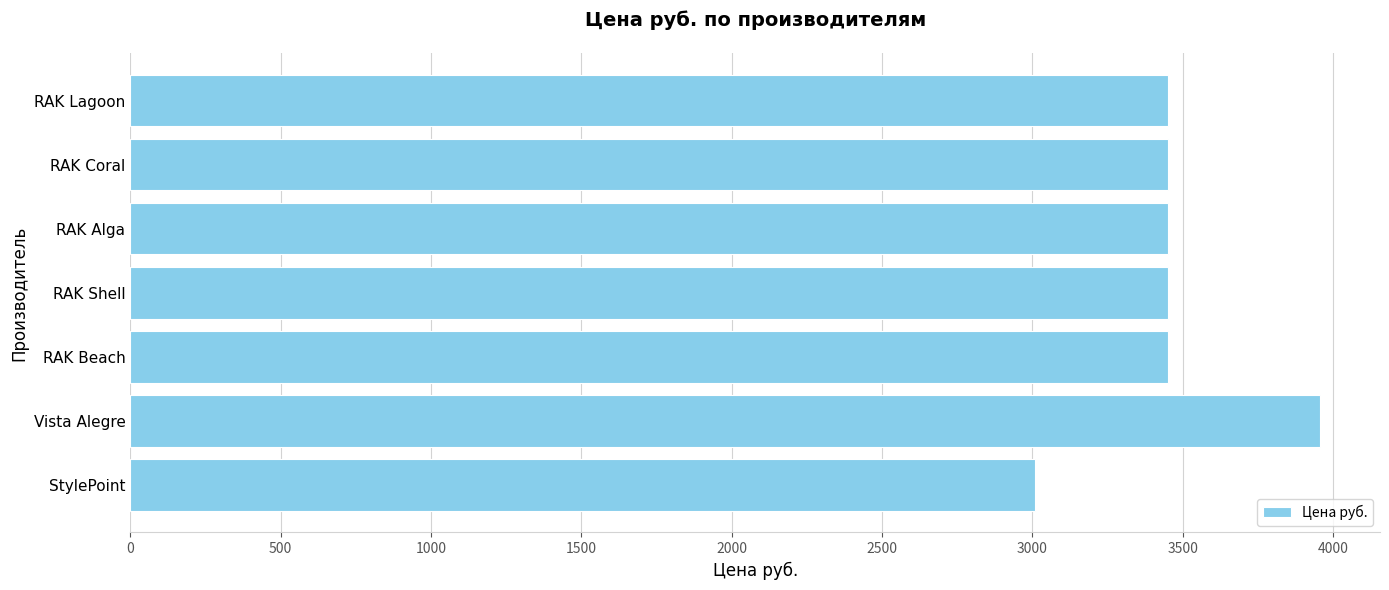

The chart shows a value of 3451.0 at RAK Coral. True or false?

True